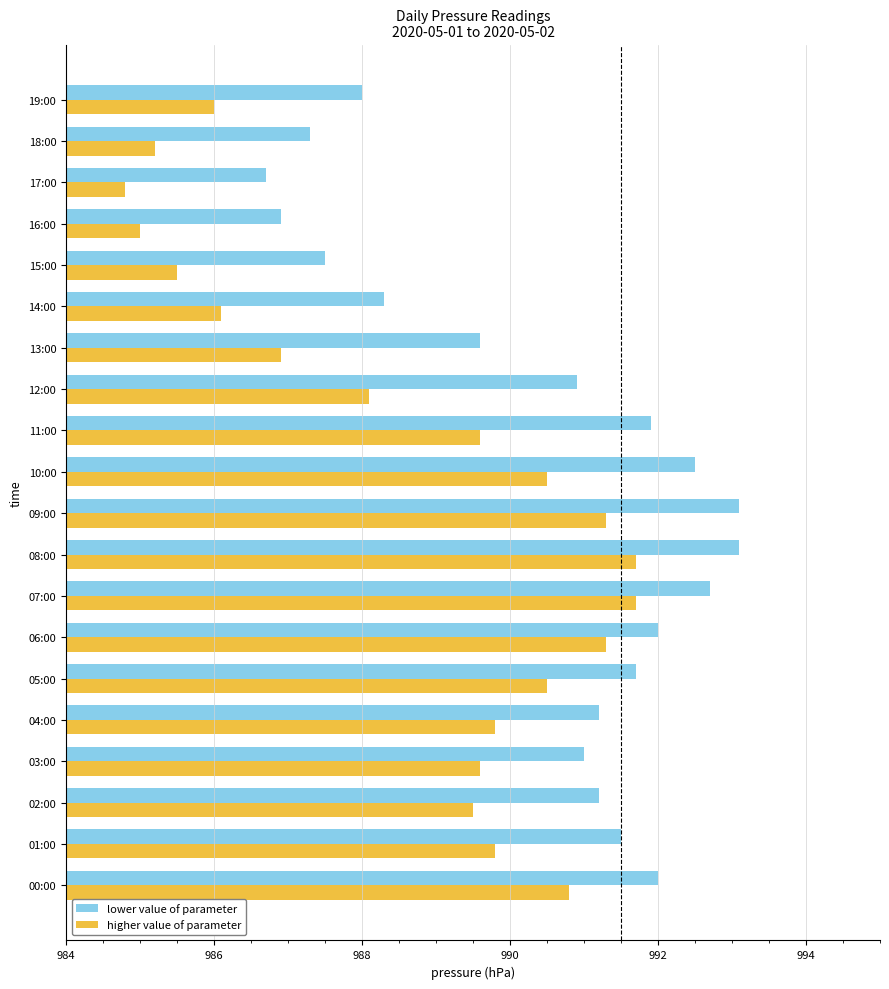

At which category does the chart reach its minimum across all series?

17:00